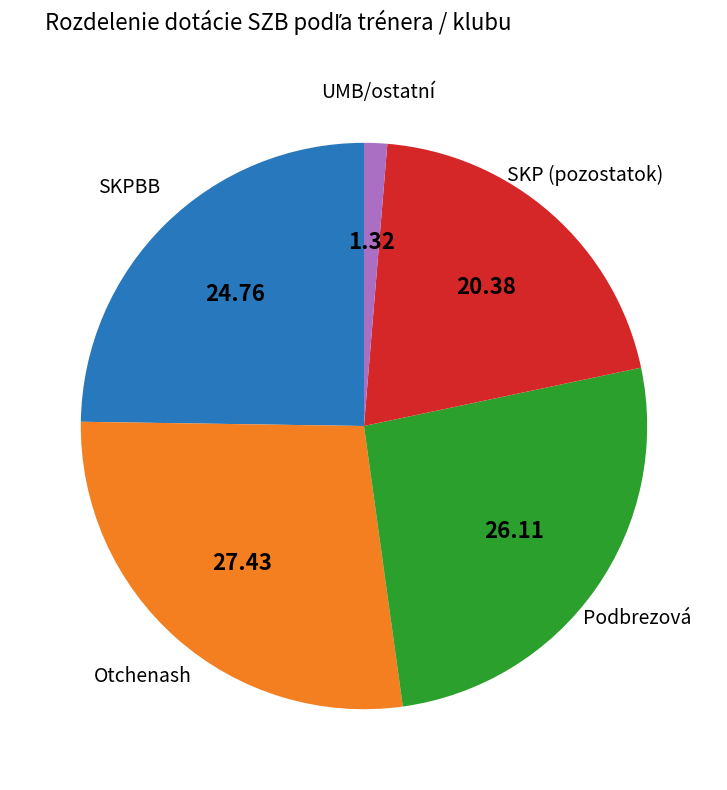

Is there a majority slice in this chart?

No